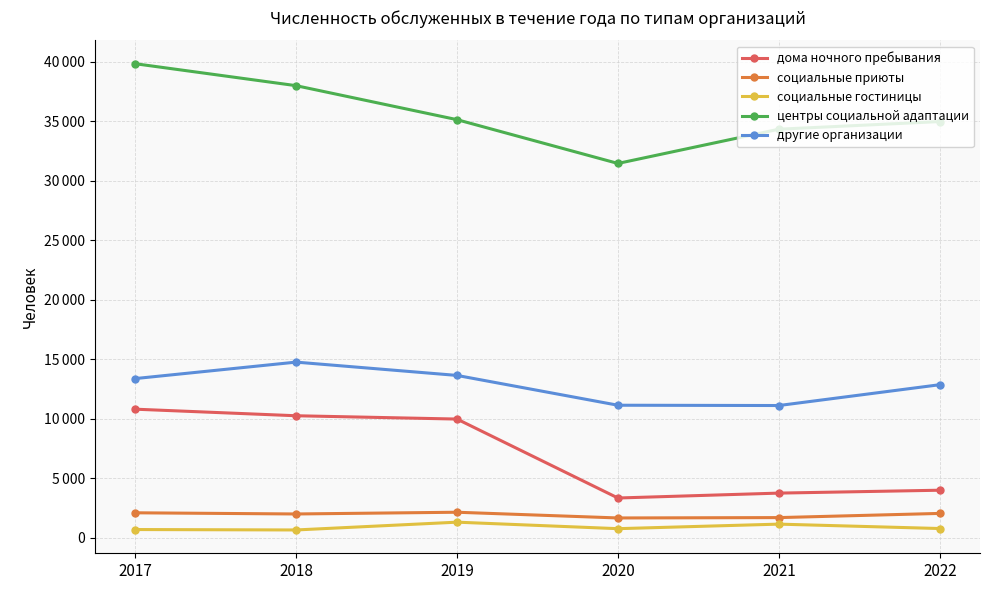

Does the chart have visible grid lines?

Yes